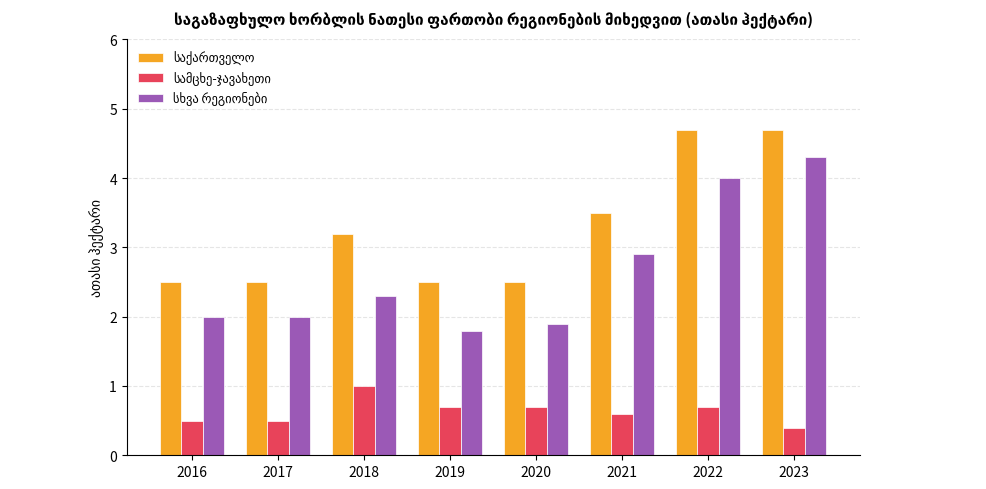

What is the total value across all series at 2017?

5.0